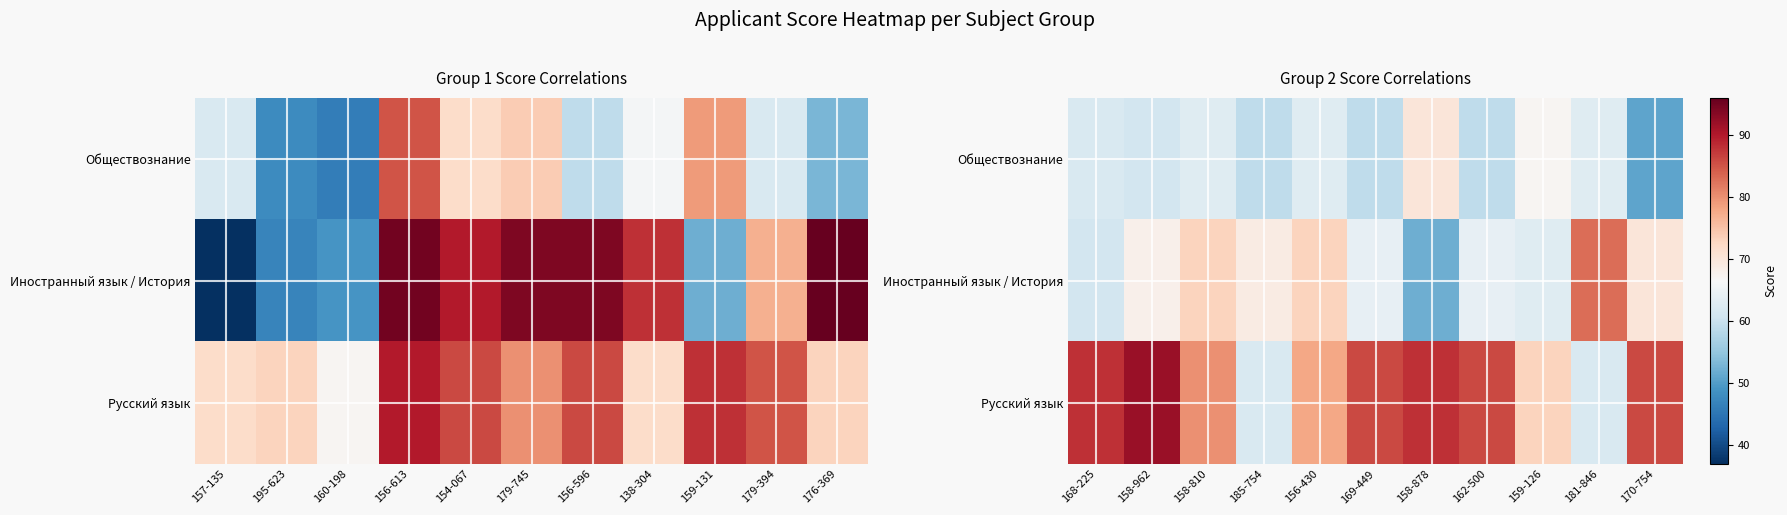

How many categories are shown in the chart?

11